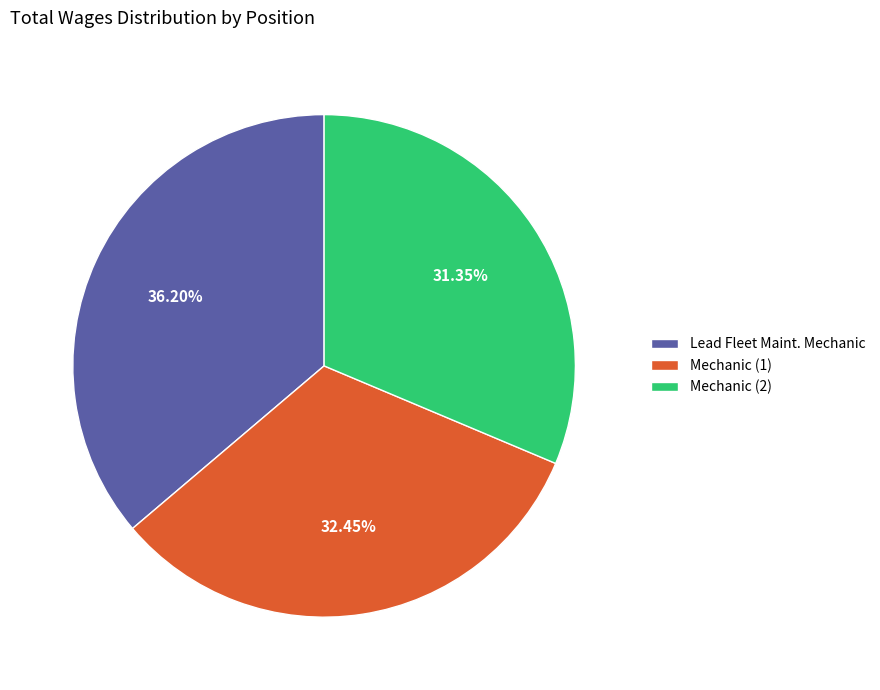

Count the number of slices in the pie.

3